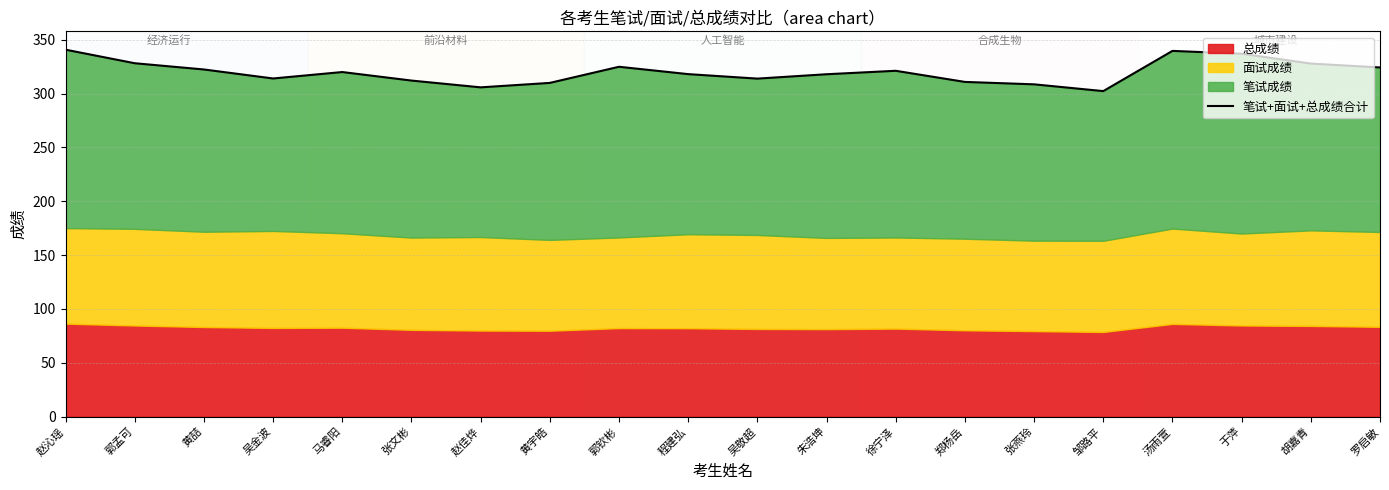

What position from the right is 赵佳烨?

14